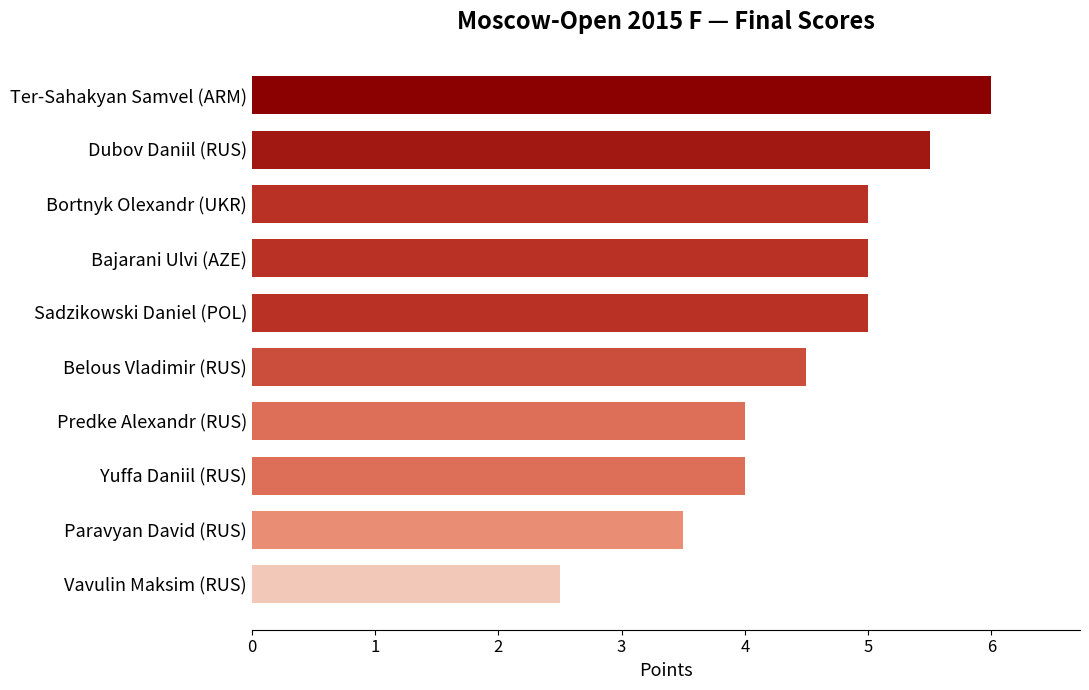

What is the difference between the values at Vavulin Maksim (RUS) and Sadzikowski Daniel (POL)?

2.5